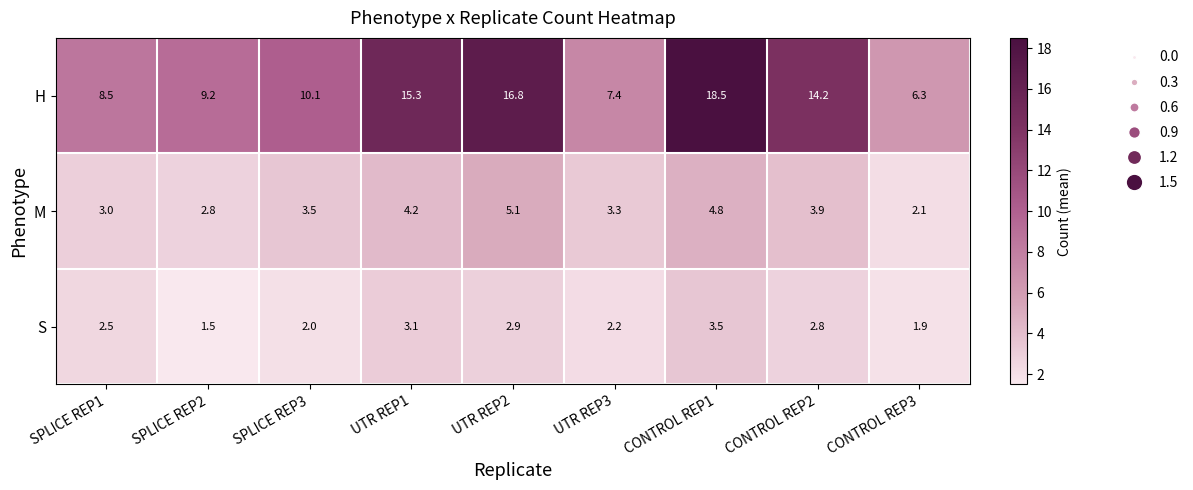

Rank the series by their maximum value, from lowest to highest.

S, M, H